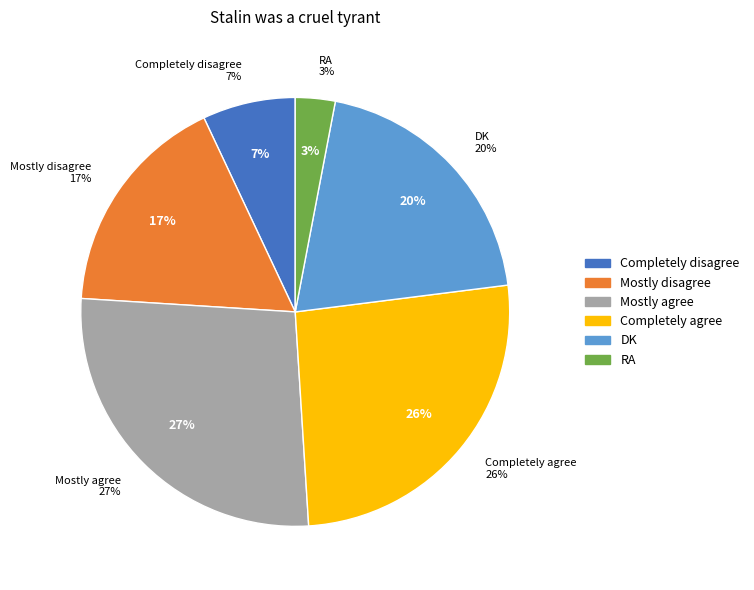

True or false: RA accounts for 15% of the total.

False